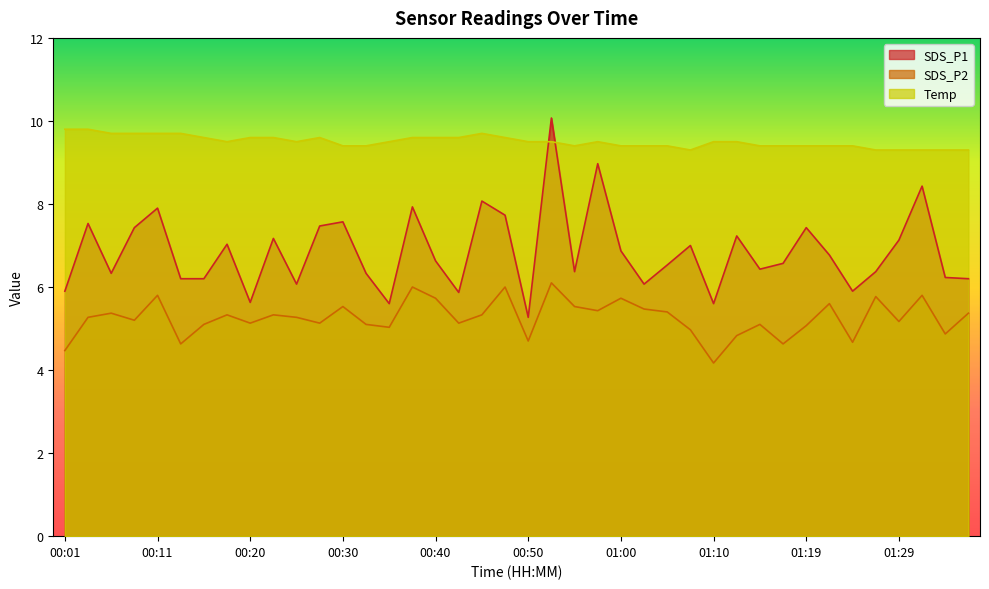

How many interior local valleys does the Temp series have?

4